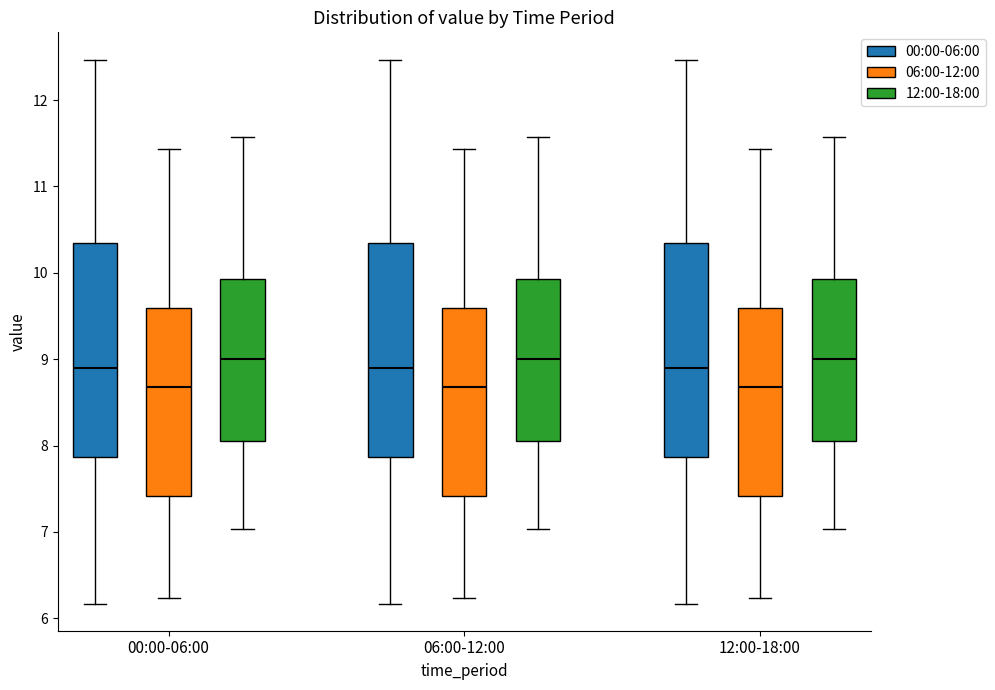

Where is the lower edge of the box for 12:00-18:00 (00:00-06:00) on the y-axis? The values are not printed on the chart, so give them approximately, as read against the axis.

7.9